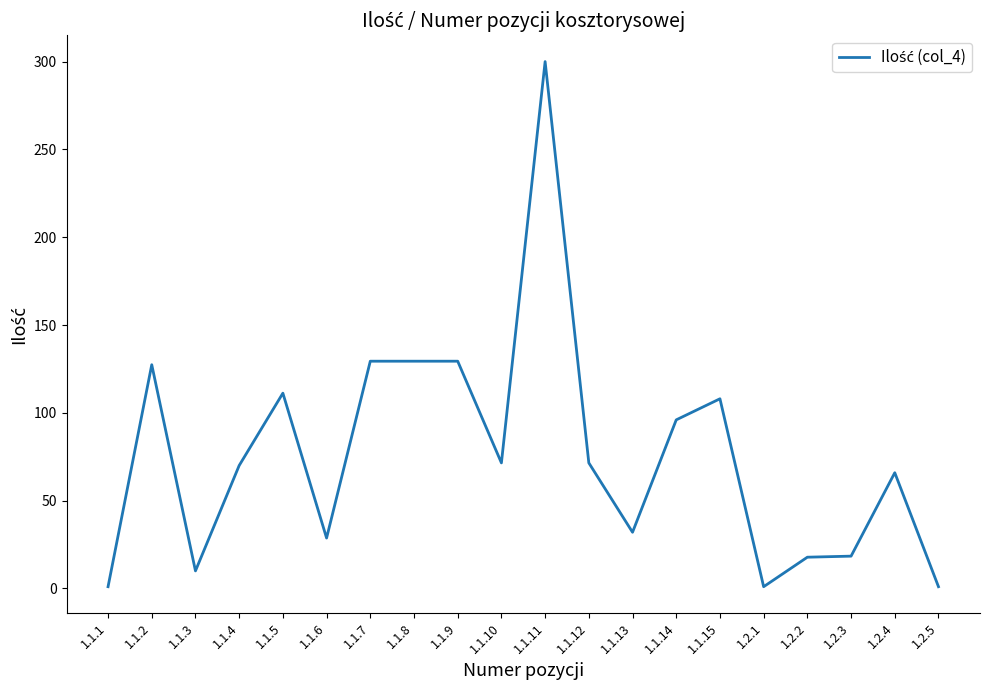

Read the value at 1.1.14.

96.0